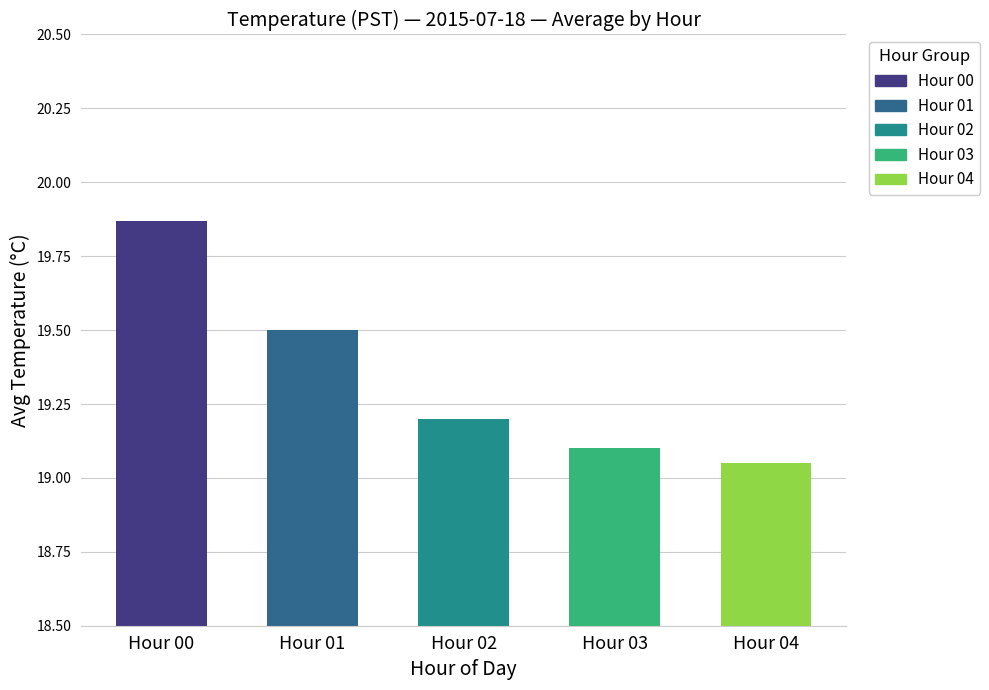

How many groups of bars are there?

5